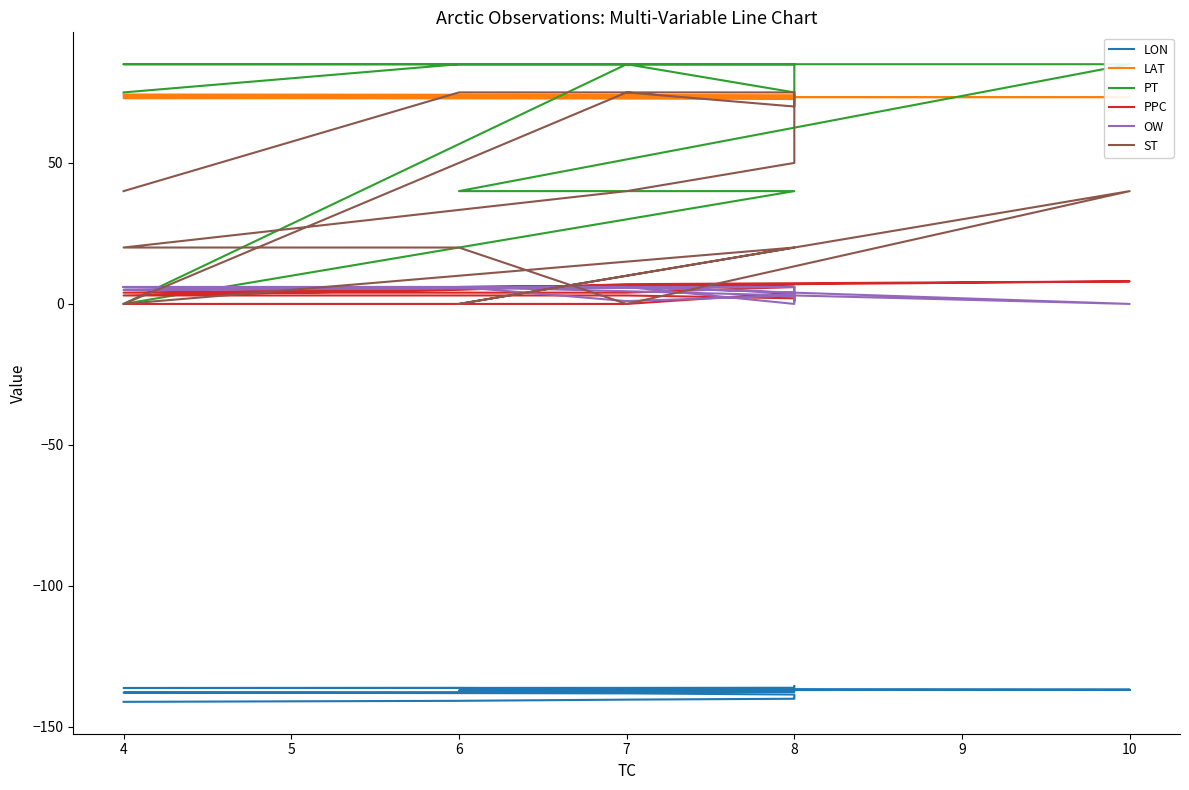

At which label is LON closest to -138?

7